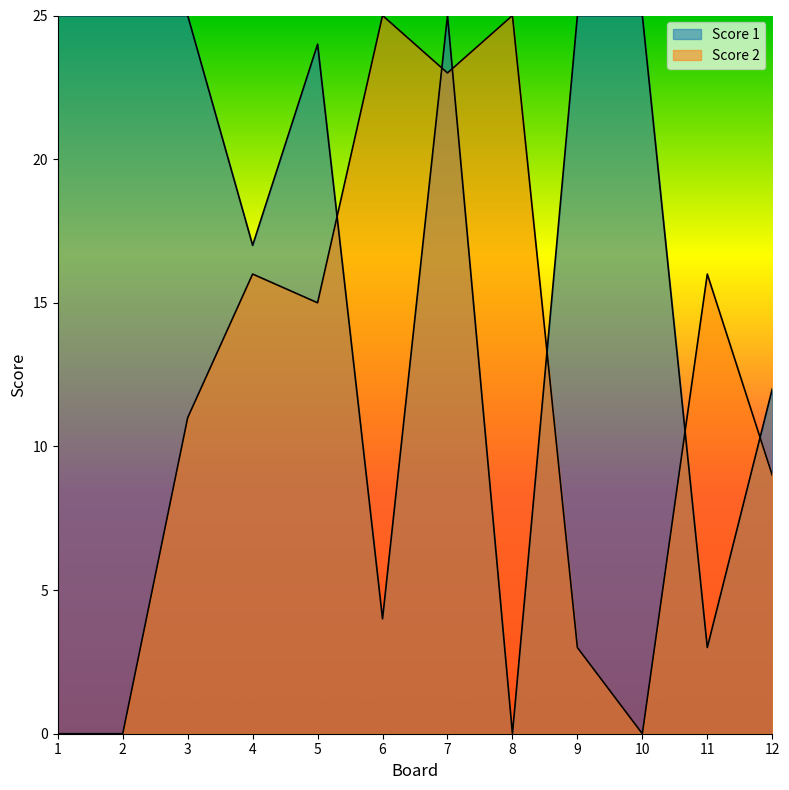

How many lines are shown in the chart?

2